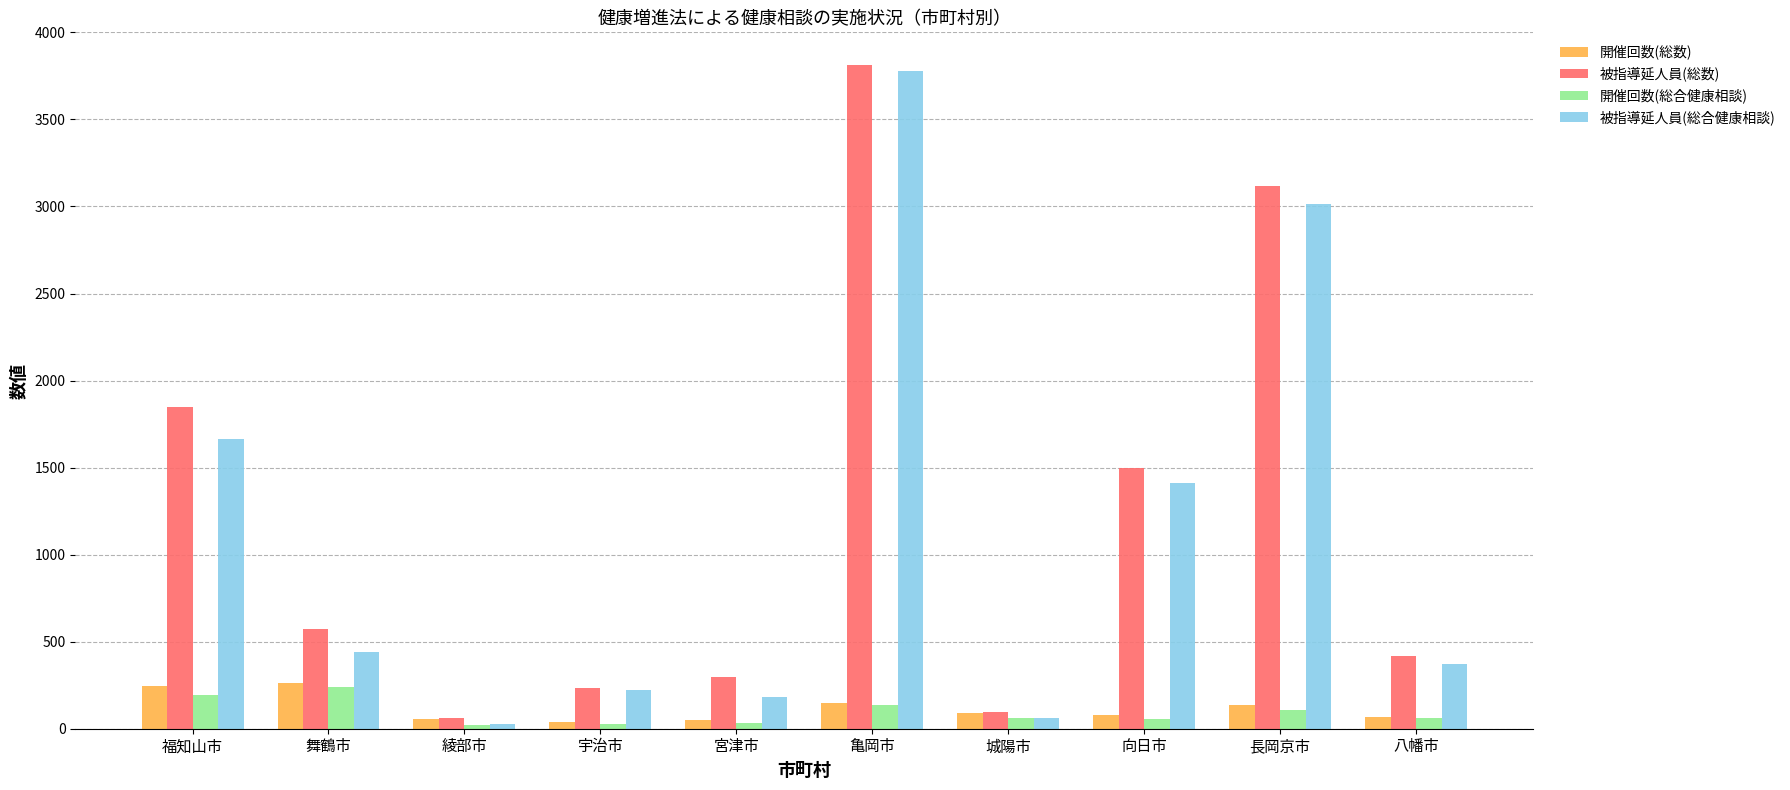

What is the maximum value for 被指導延人員(総数)?

3810